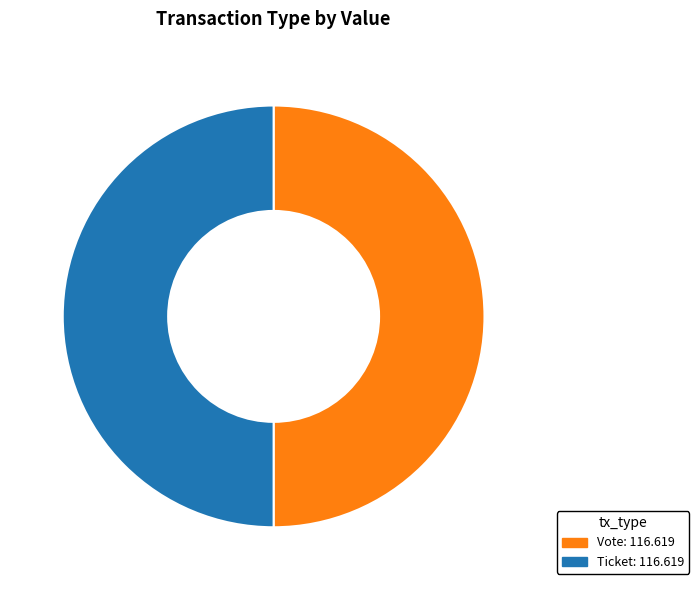

What is the ratio of the value at Ticket to the value at Vote?

1.0